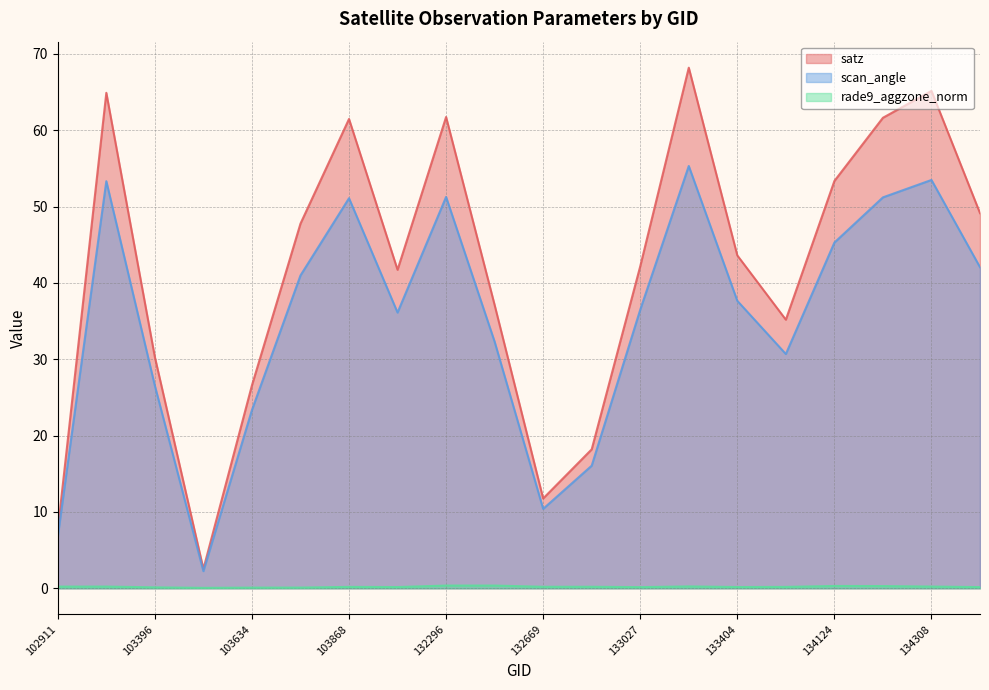

Where is the first local minimum for rade9_aggzone_norm?

103515